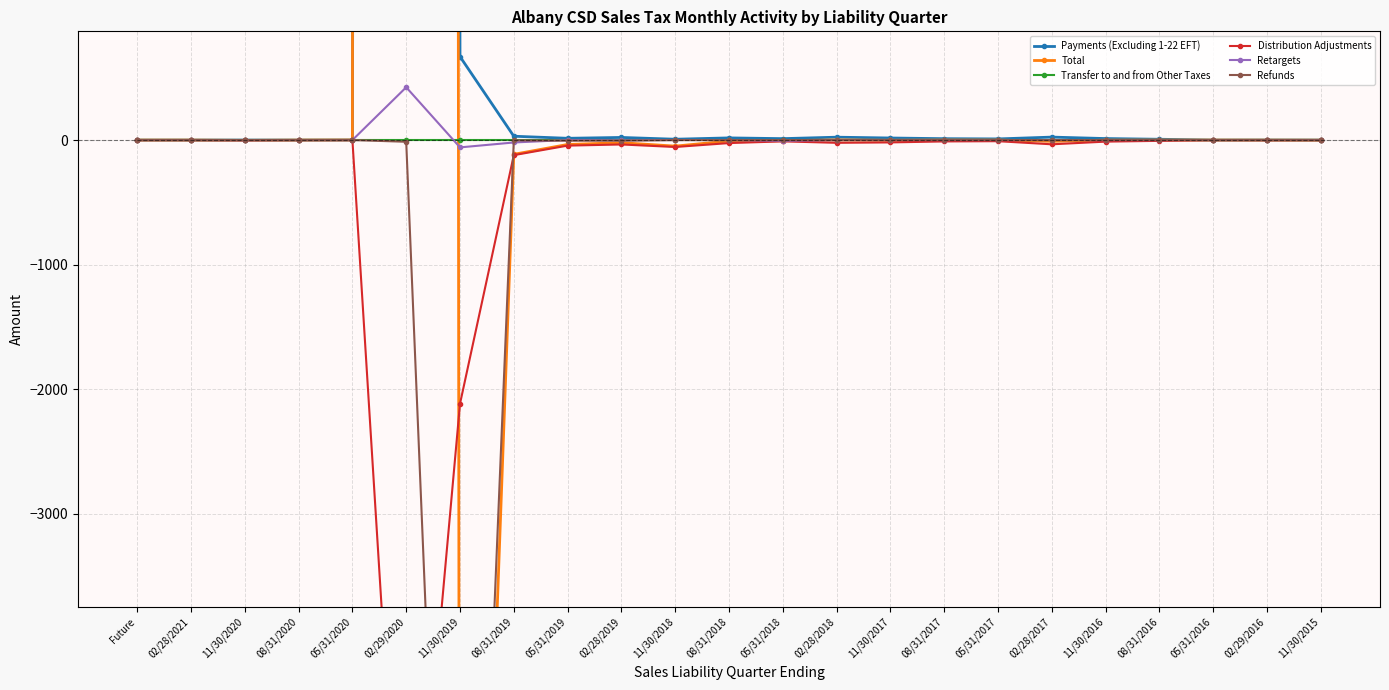

Which series has the largest range (max minus min)?

Total